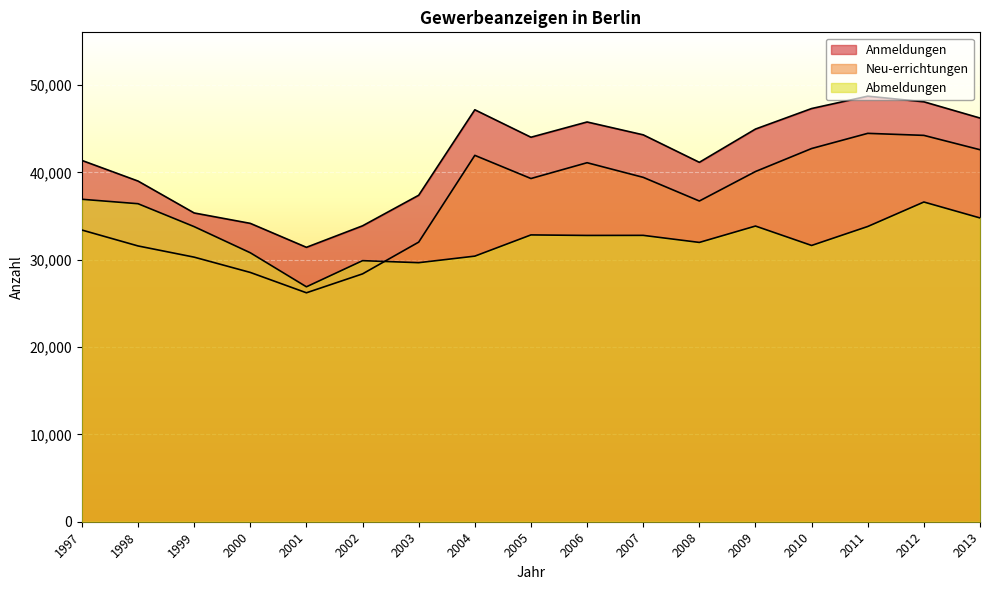

What is the difference between the Neu-errichtungen values at 2009 and 2010?

2633